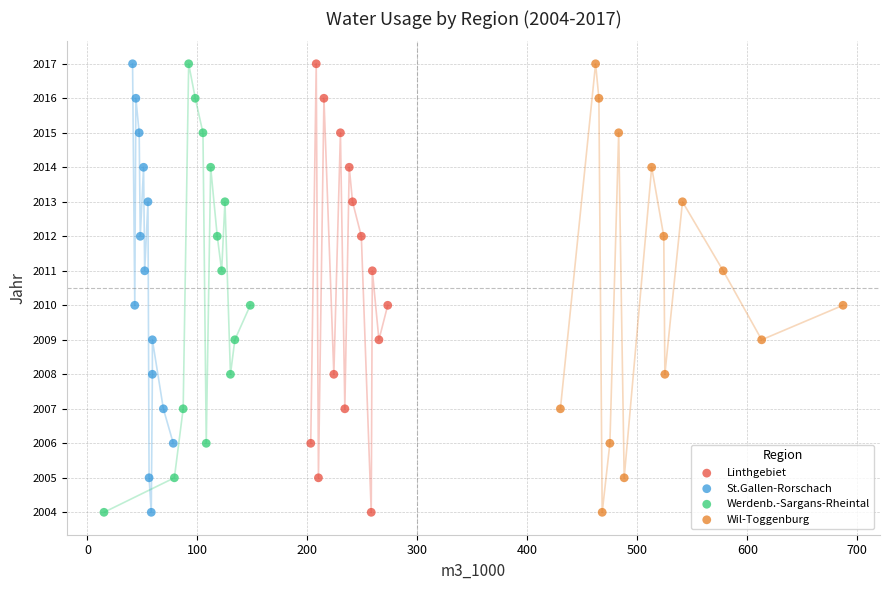

What are all the series names shown in the legend?

Linthgebiet, St.Gallen-Rorschach, Werdenb.-Sargans-Rheintal, Wil-Toggenburg